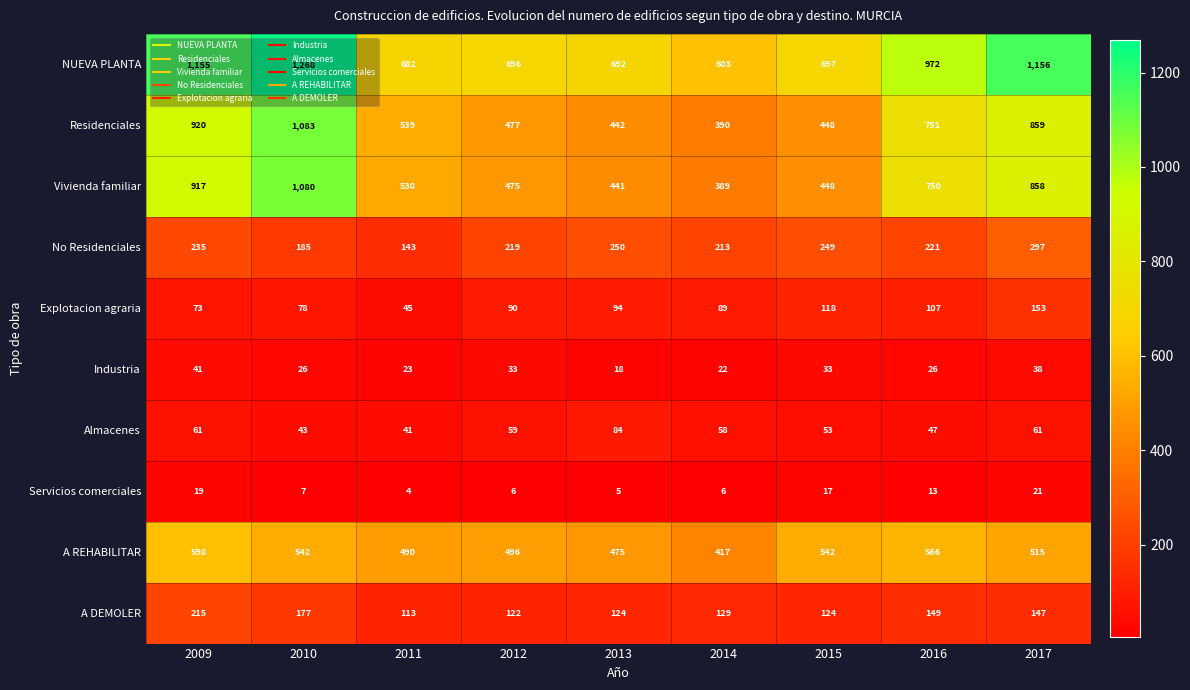

What is the sum of all No Residenciales values?

2012